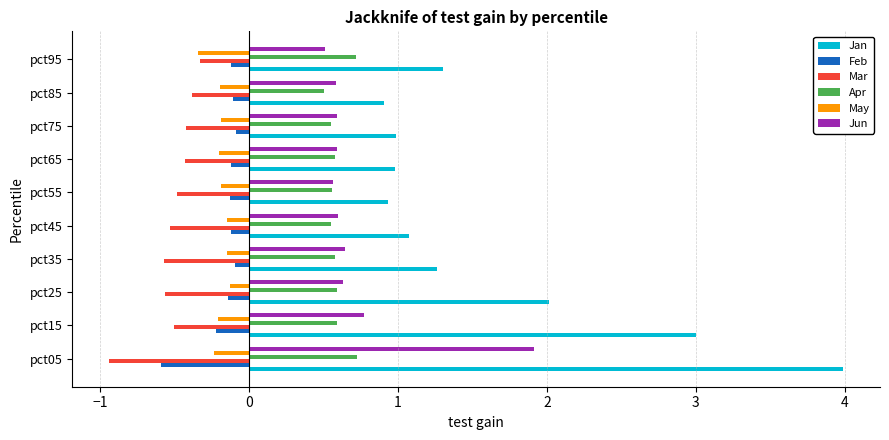

Which series has the largest range (max minus min)?

Jan